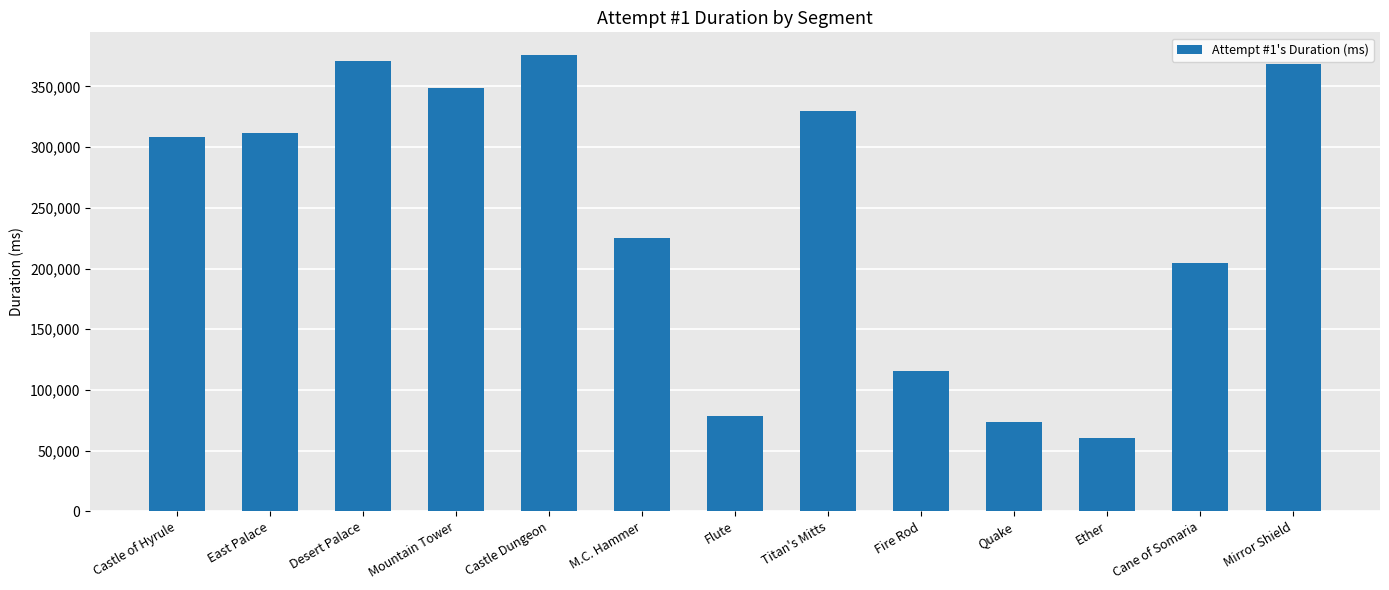

What is the difference between the second highest and minimum values?

310756